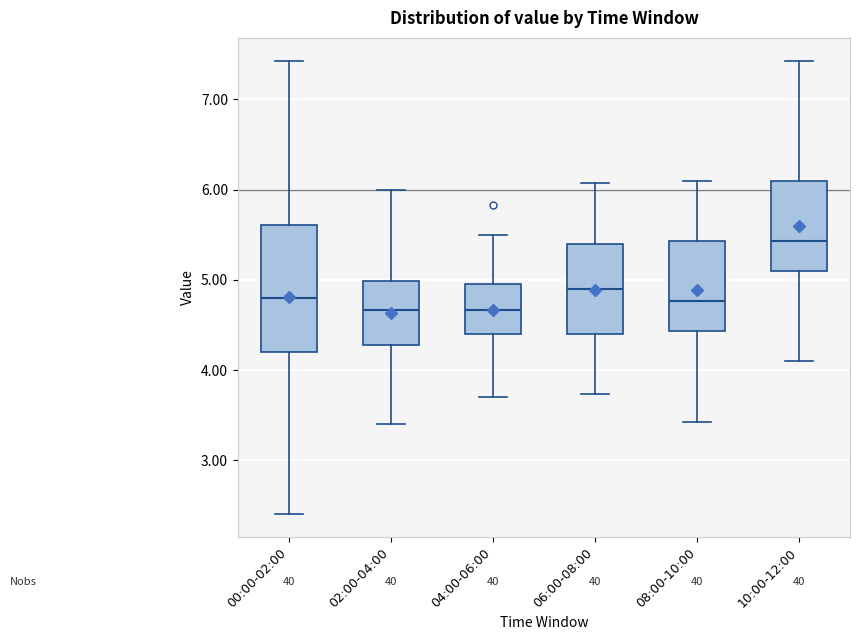

Which box is the tallest, from its lower edge to its upper edge?

00:00-02:00